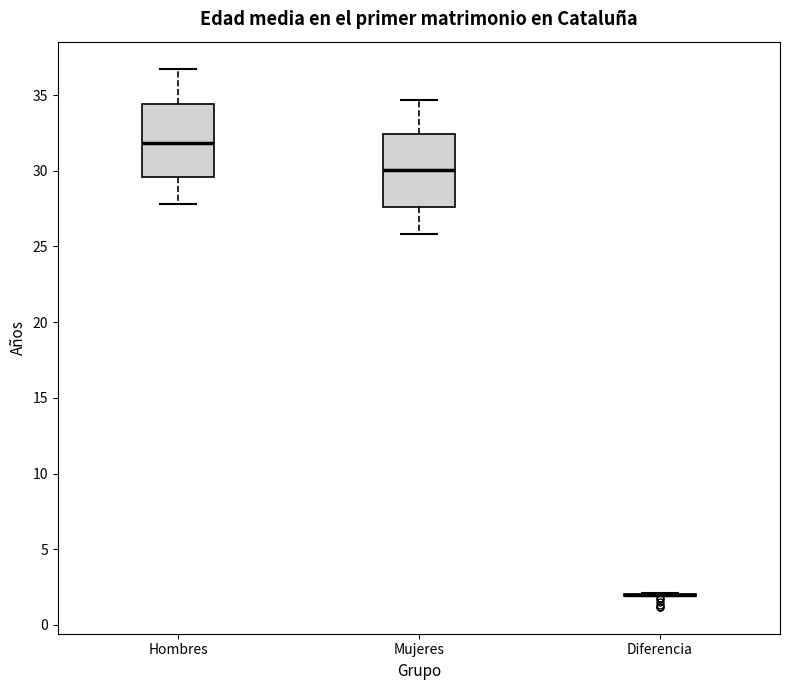

Reading left to right, read every box against the y-axis: the position of its median line, the range the box covers, and the ends of its whiskers. The values are not printed on the chart, so give them approximately, as read against the axis.

Hombres: median 32.0, box 29.5 to 34.5, whiskers 28.0 to 37.0
Mujeres: median 30.0, box 27.5 to 32.5, whiskers 26.0 to 34.5
Diferencia: box collapsed to a line at 2.0, whiskers 2.0 to 2.0